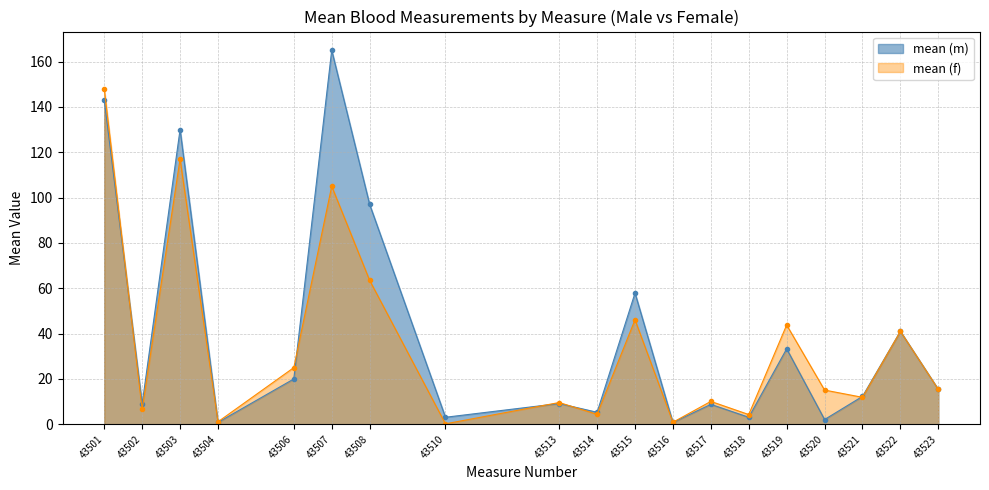

True or false: mean (f) has a value of 9.6 at 43513.

True